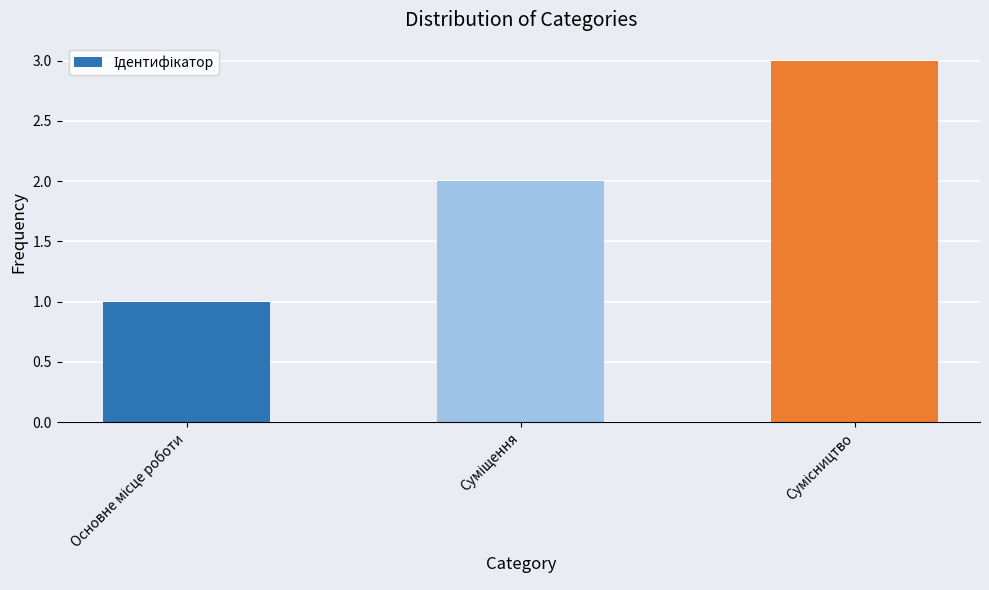

What is the maximum value shown in the chart?

3